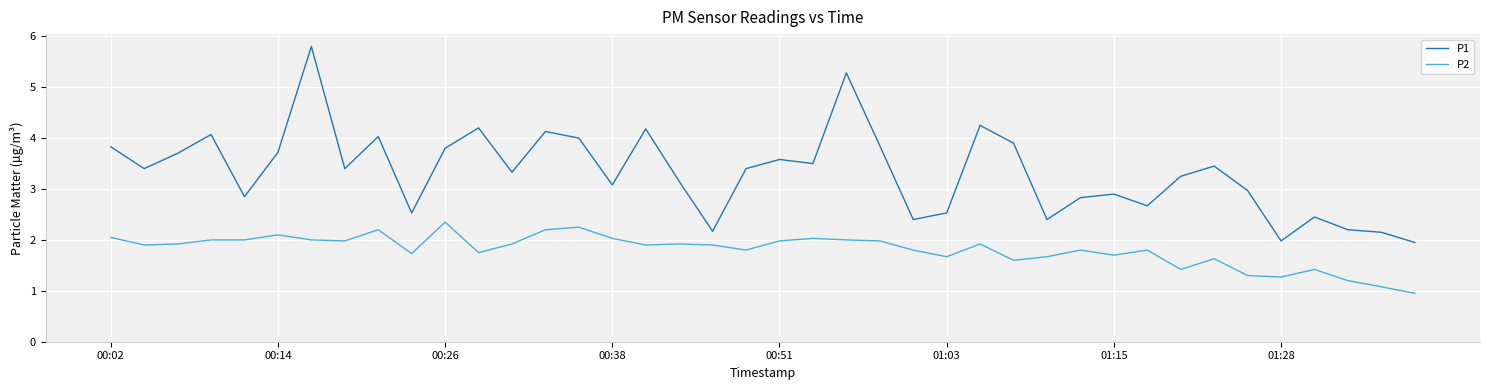

True or false: P1 and P2 cross at least once.

False